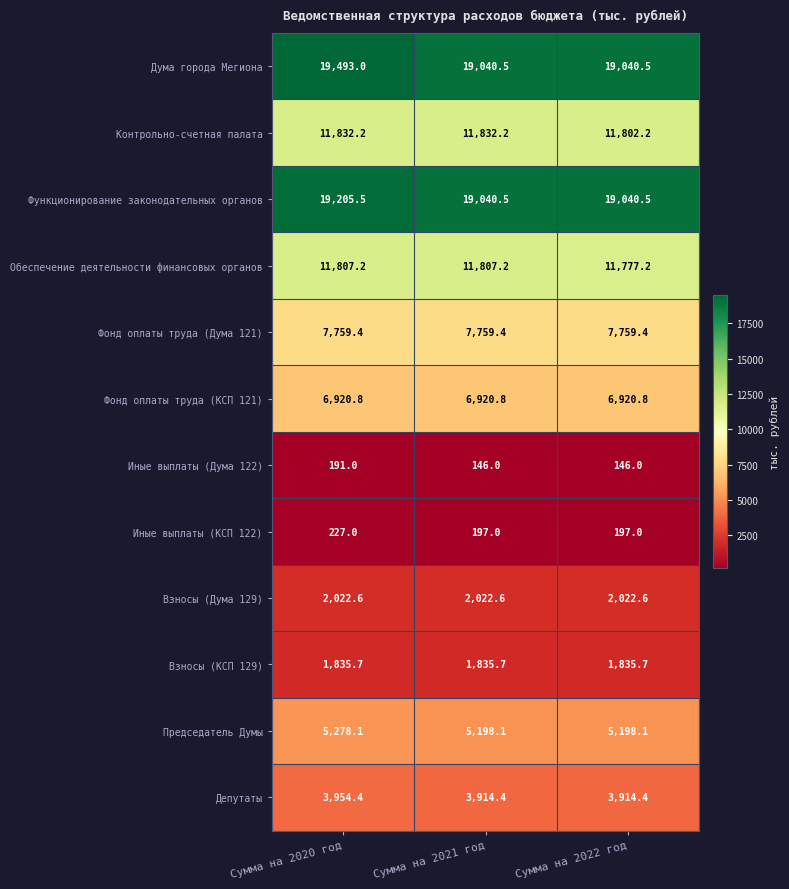

Rank the series by their maximum value, from lowest to highest.

Иные выплаты (Дума 122), Иные выплаты (КСП 122), Взносы (КСП 129), Взносы (Дума 129), Депутаты, Председатель Думы, Фонд оплаты труда (КСП 121), Фонд оплаты труда (Дума 121), Обеспечение деятельности финансовых органов, Контрольно-счетная палата, Функционирование законодательных органов, Дума города Мегиона